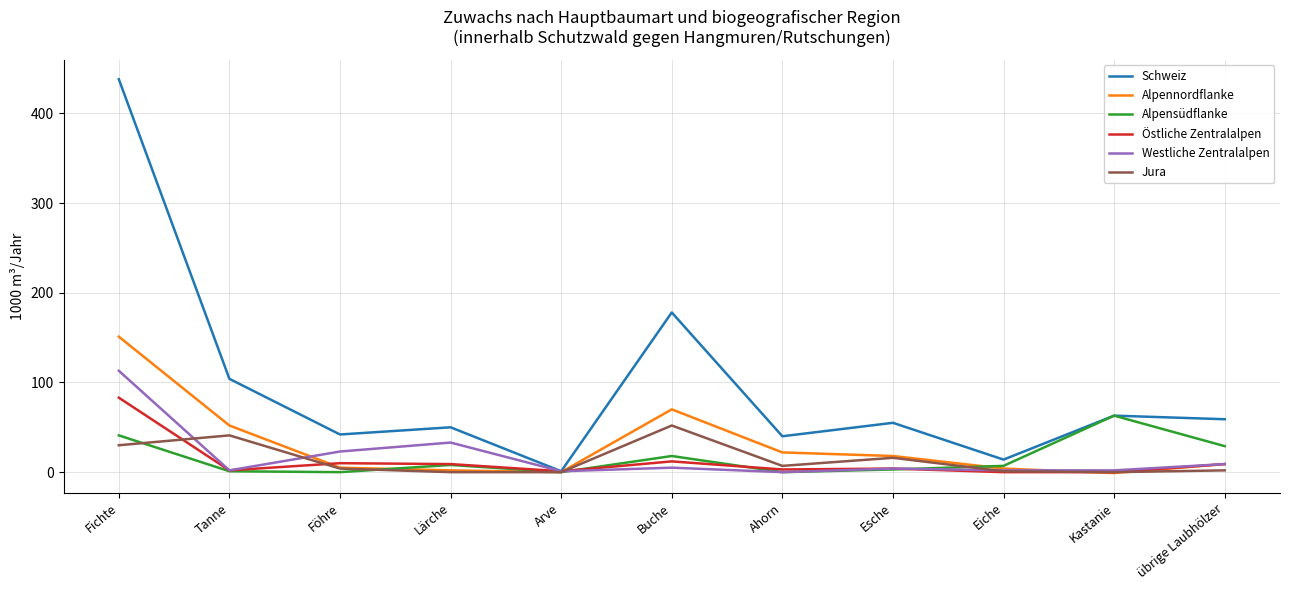

Which series has the widest spread of values?

Schweiz